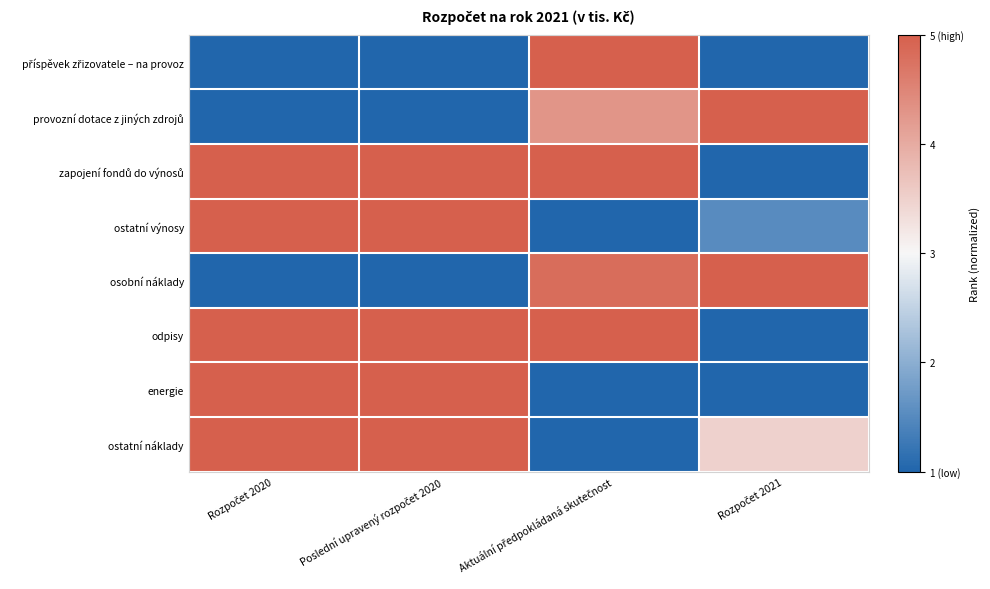

Which series has the widest spread of values?

provozní dotace z jiných zdrojů